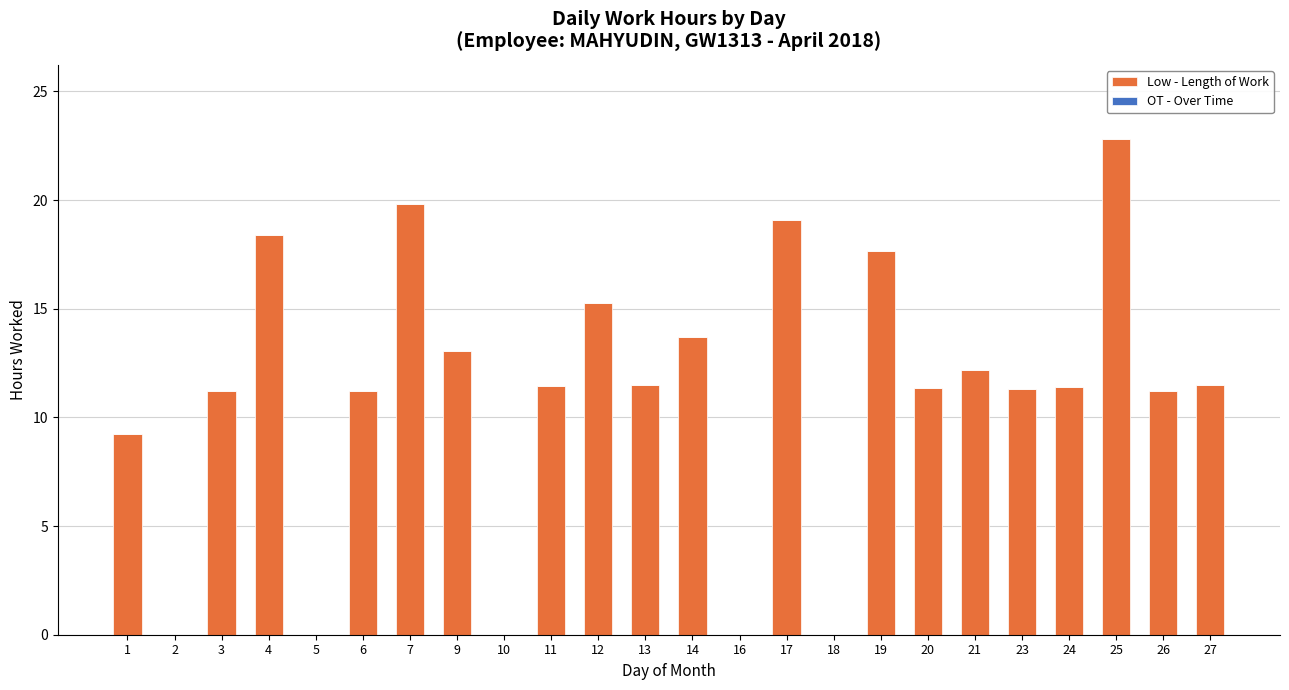

What is the change in value from 17 to 26?

-7.9